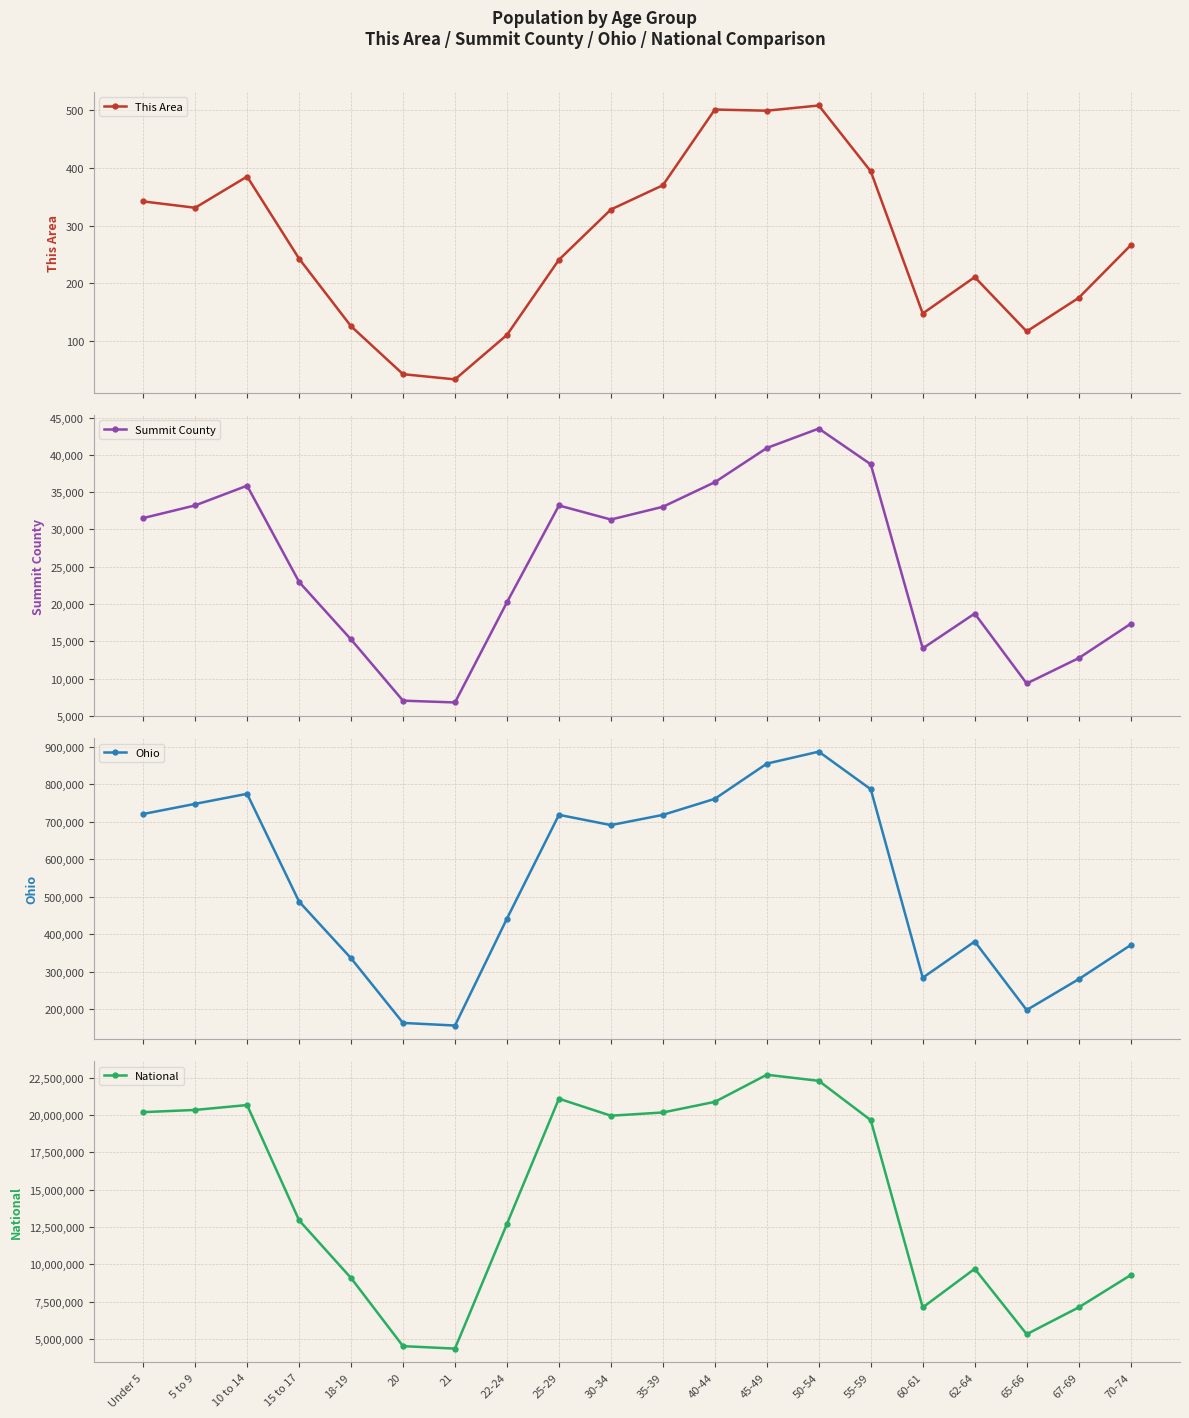

Reading left to right, transcribe all the data shown in this chart.

This Area: 342	331	385	243	126	43	34	111	241	328	370	501	499	508	394	148	211	117	175	266
Summit County: 31524	33221	35863	22967	15258	7056	6815	20240	33211	31328	33036	36335	40916	43519	38732	14063	18729	9358	12750	17348
Ohio: 720856	747889	774699	487307	336375	163986	157045	442085	718630	691329	718462	761369	855134	887057	786857	284403	381006	198333	280531	371370
National: 20201362	20348657	20677194	12954254	9086089	4519129	4354294	12712576	21101849	19962099	20179642	20890964	22708591	22298125	19664805	7113727	9704197	5319902	7115361	9278166